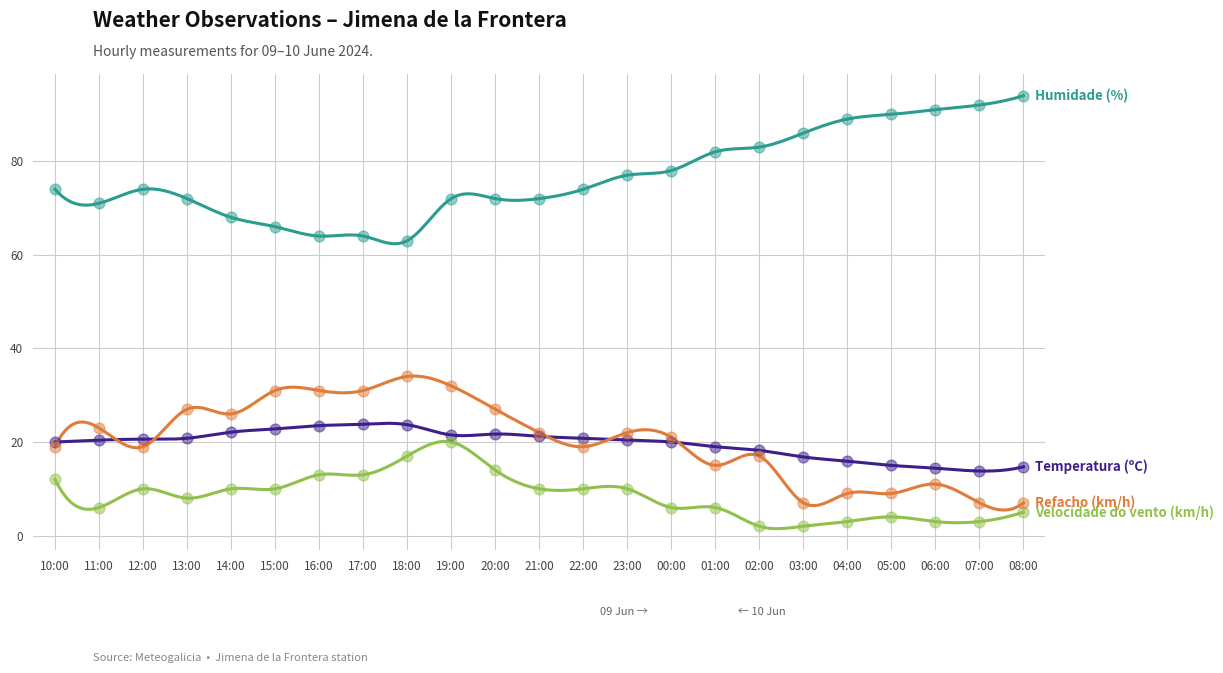

Which series contains the lowest Y value?

Velocidade do vento (km/h)